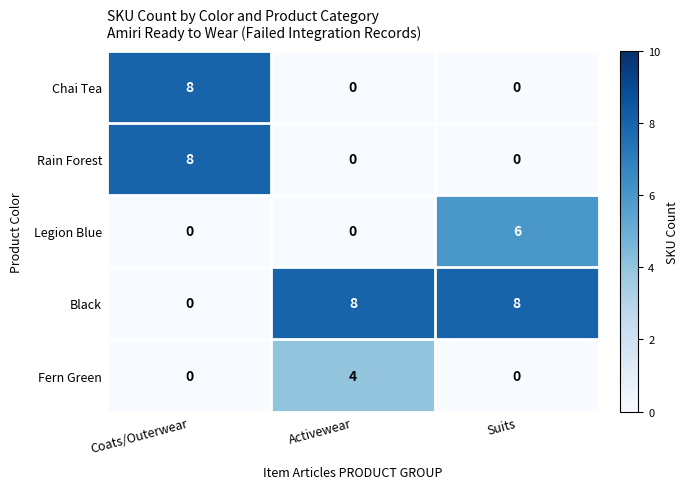

Count the Black values in the range 0 to 8.

3